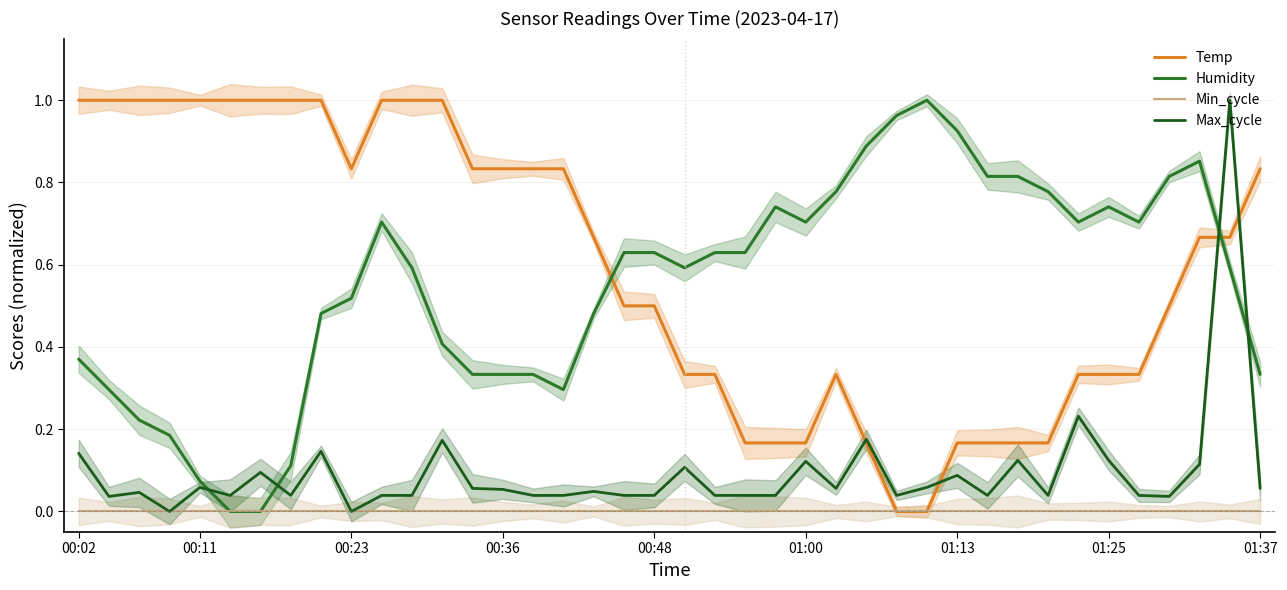

Which label corresponds to the largest value in the chart?

00:02